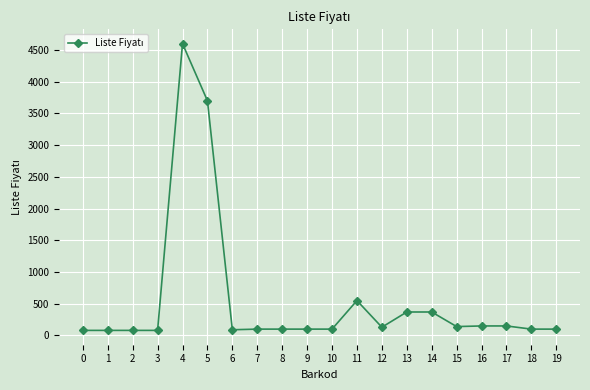

Which label corresponds to the largest value in the chart?

4